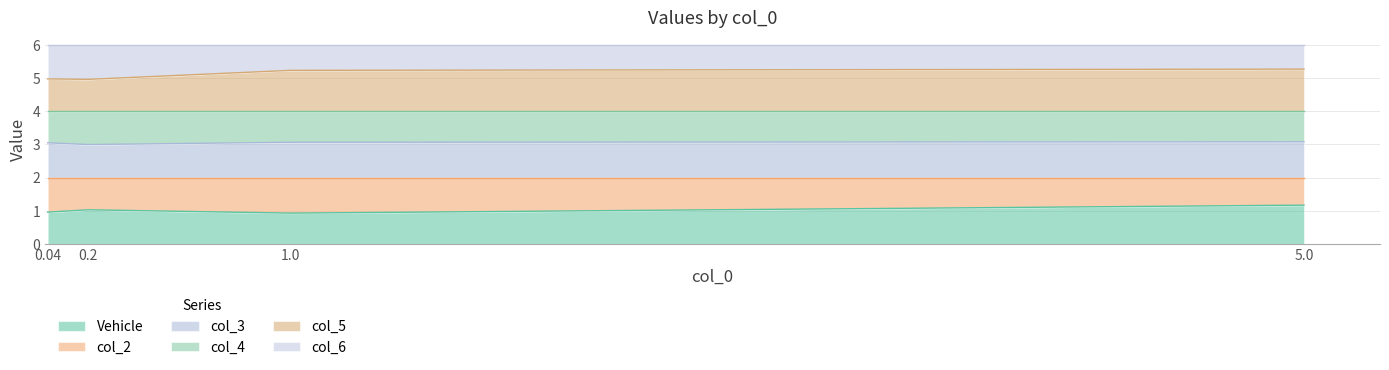

What is the difference between the maximum and minimum values in the col_5 series?

0.3